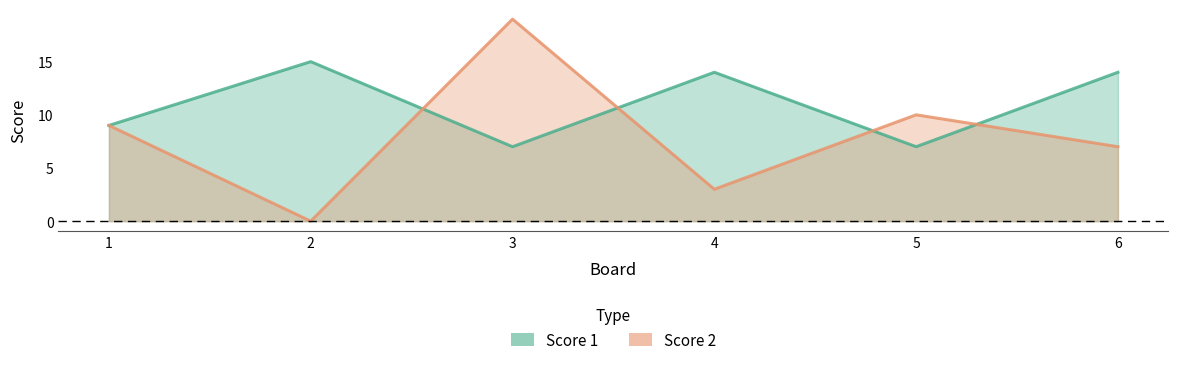

The Score 2 series shows -11 at 2. True or false?

False